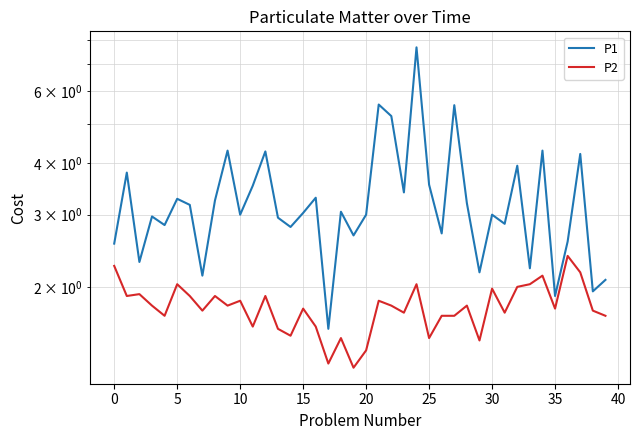

What is the difference between the highest and lowest values at 13?

1.4